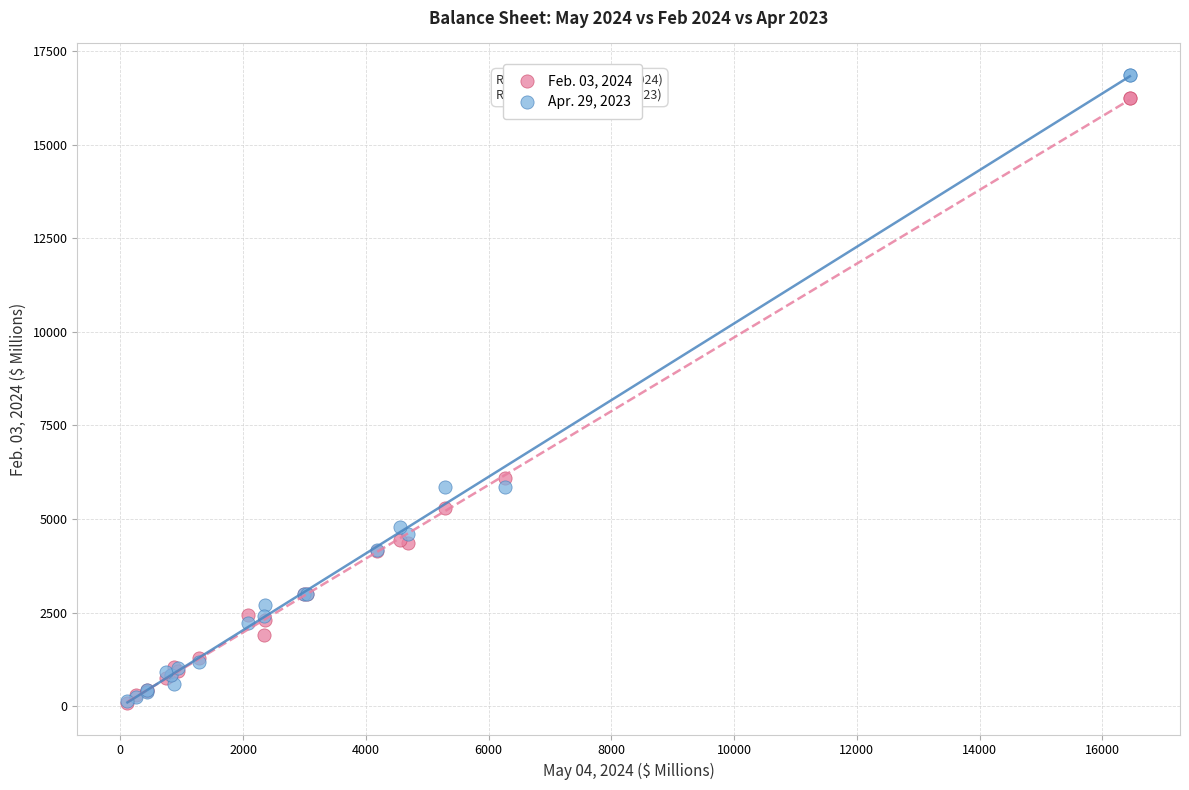

What are all the series names shown in the legend?

Feb. 03, 2024, Apr. 29, 2023